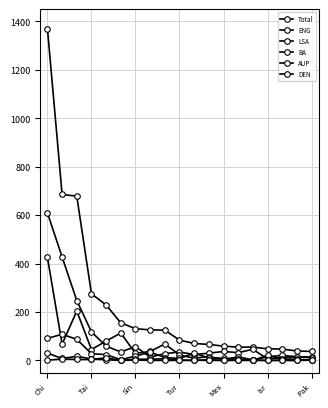

Does the chart have visible grid lines?

Yes